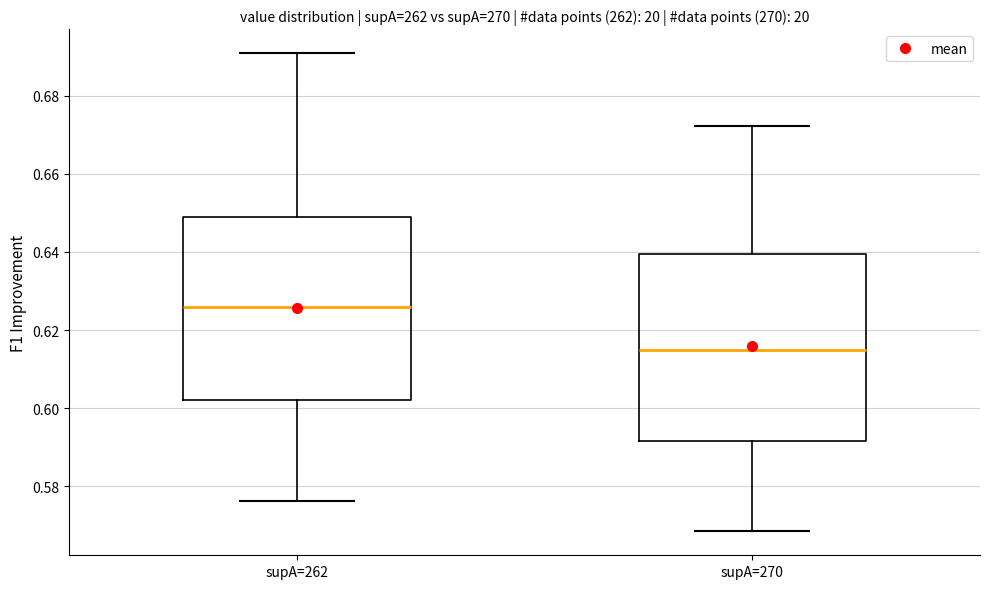

Which box's median line is the lowest?

supA=270